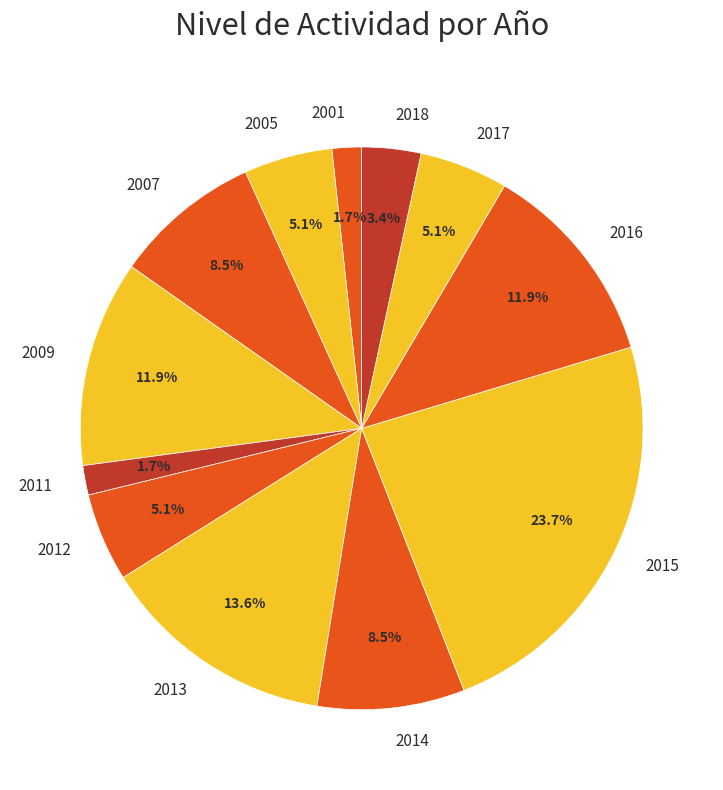

How many segments does this pie chart have?

12